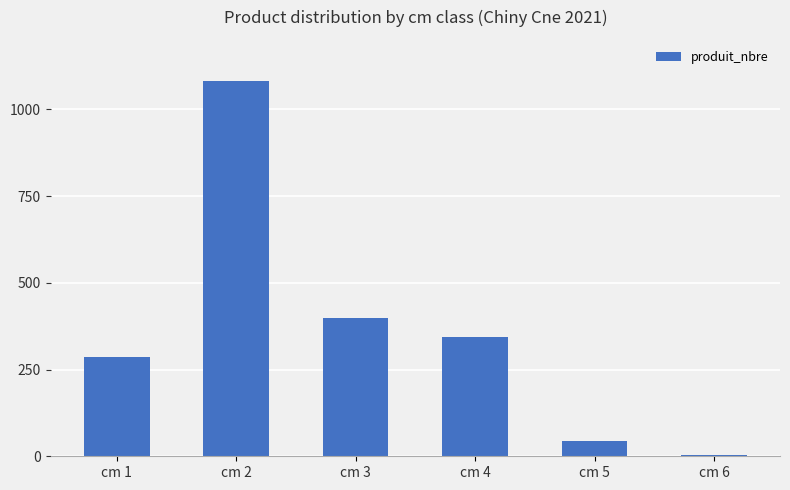

What is the change in value from cm 4 to cm 6?

-340